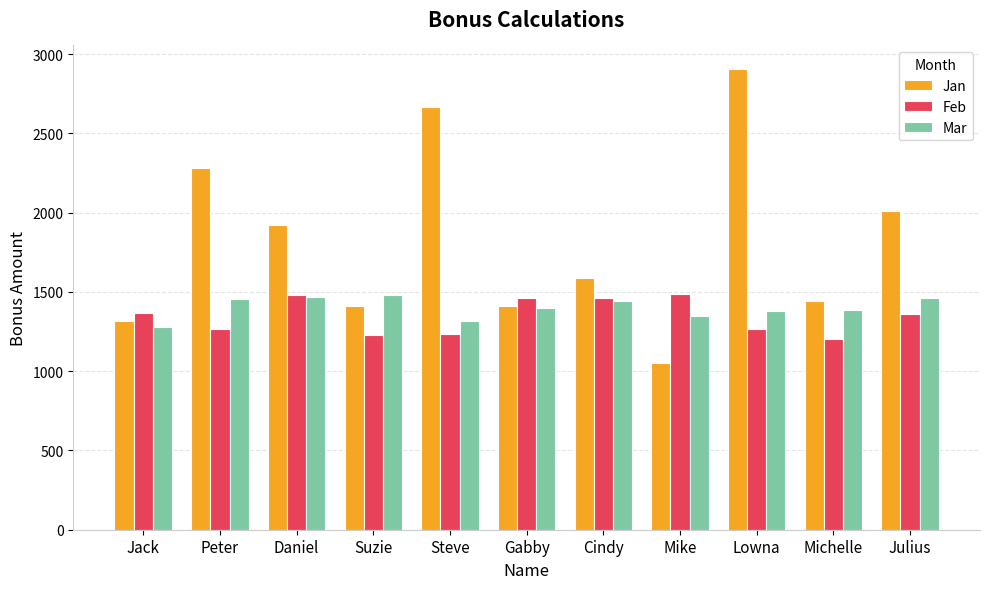

How many bars are there in each group?

3